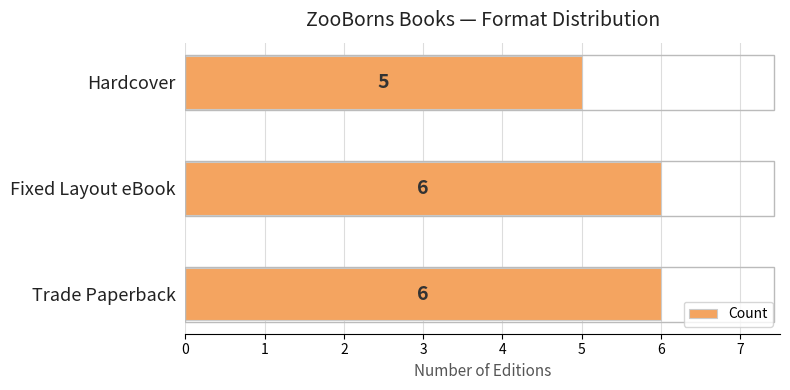

How many values are between 5 and 6?

3